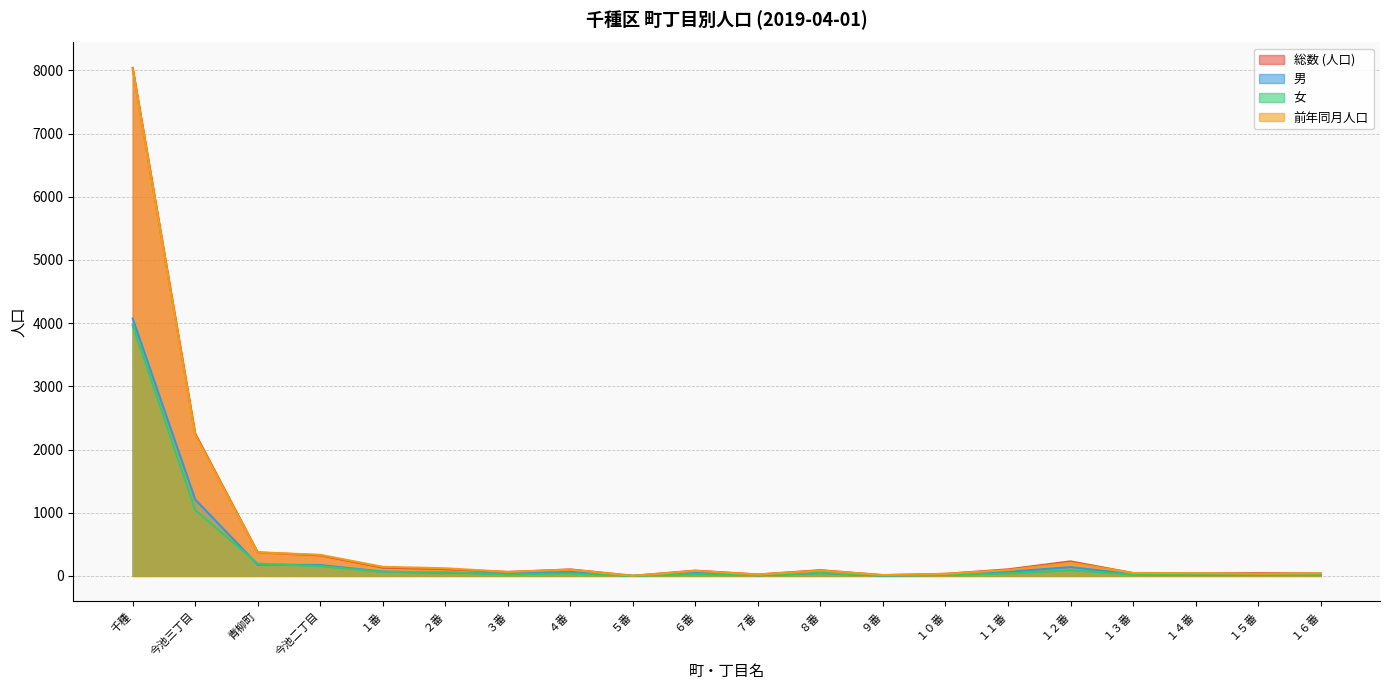

Is the value of 男 at 青柳町 greater than the value of 前年同月人口 at １６番?

Yes